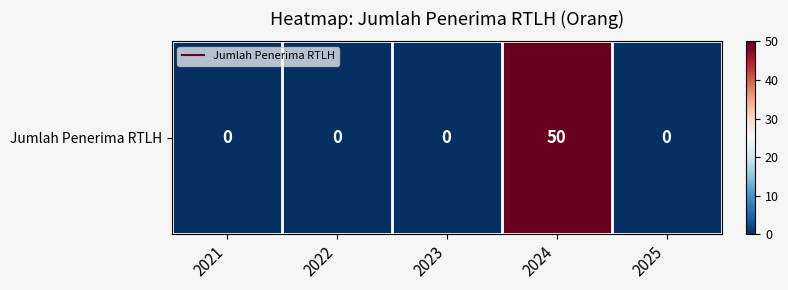

Which has a higher value, 2021 or 2025?

2021